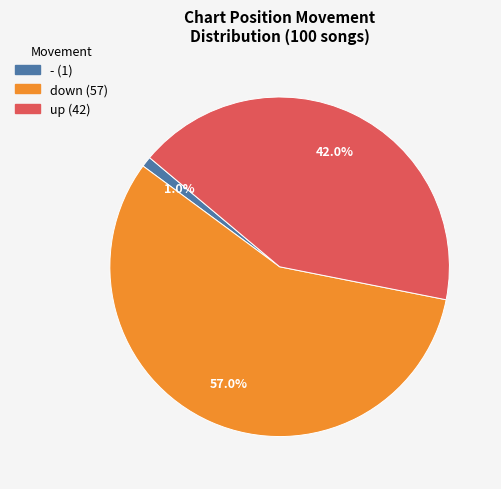

What is the ratio of the value at down to the value at up?

1.4